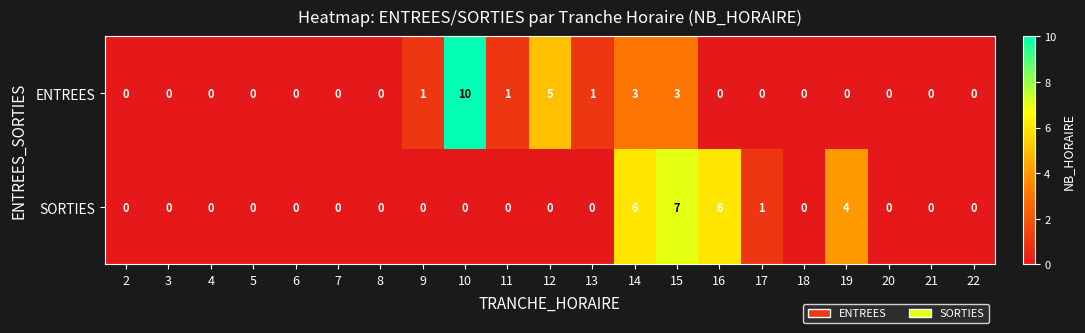

List the series in order of their peak value, highest first.

ENTREES, SORTIES